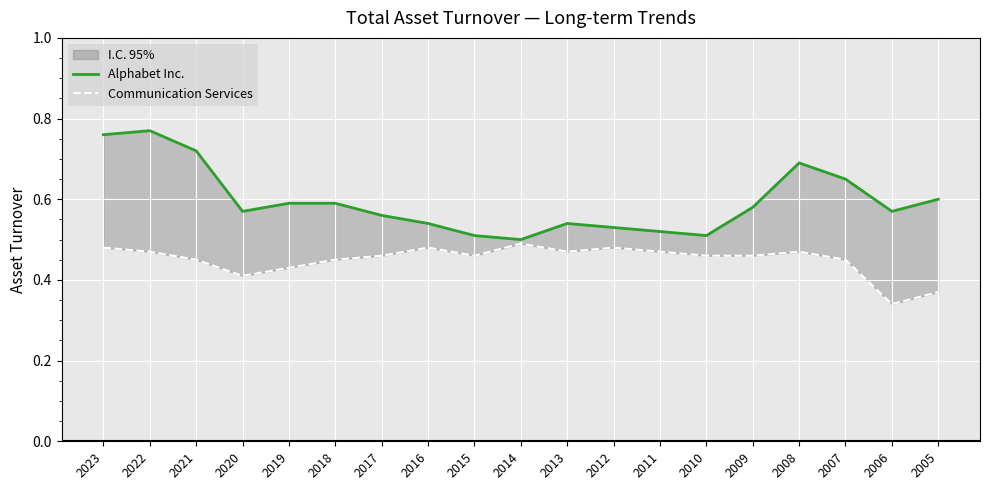

How many data points does each series have?

19